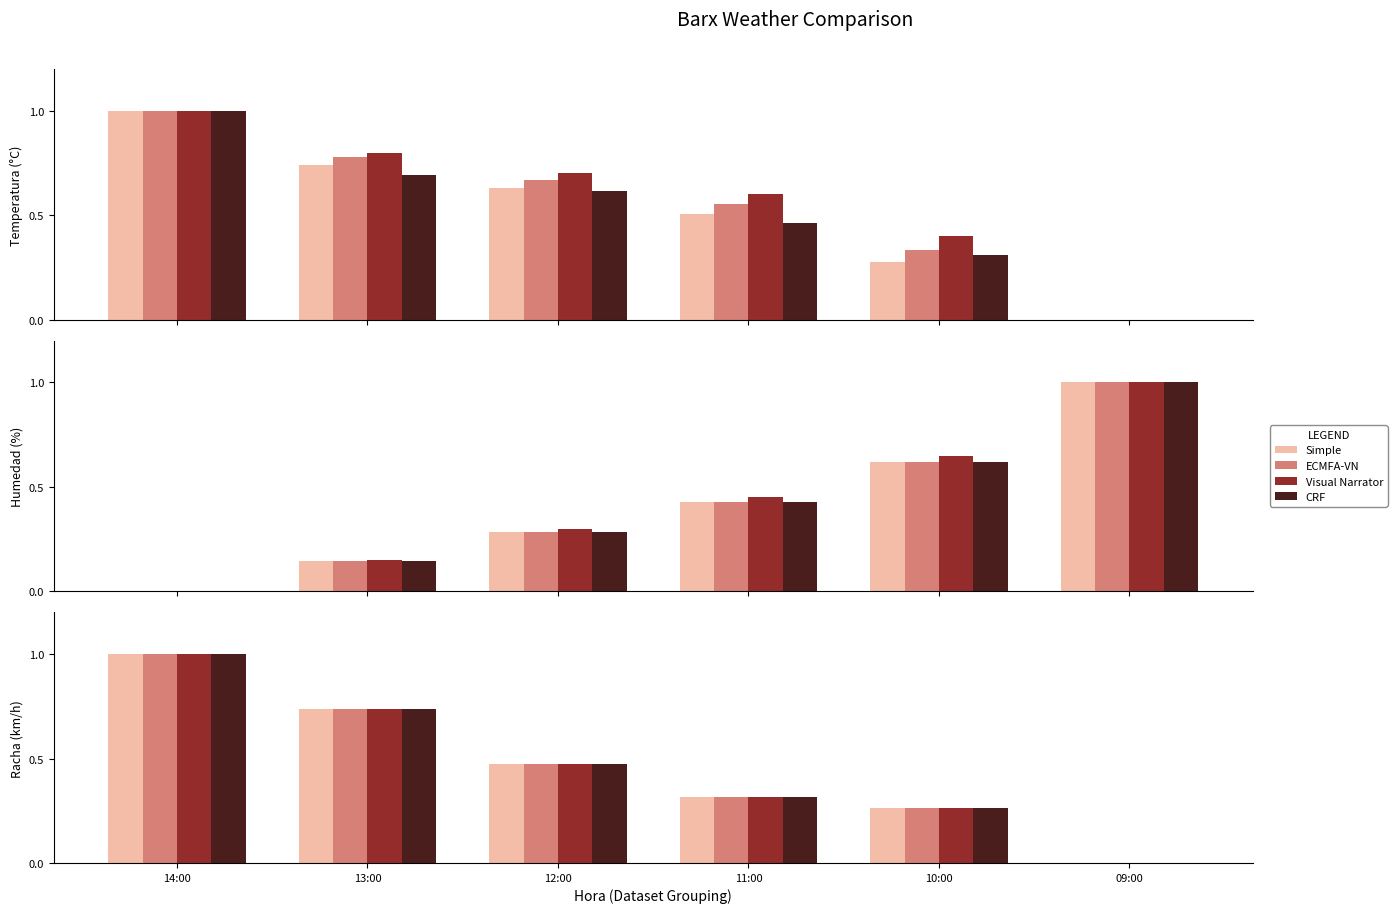

Reading left to right, extract all data points from this chart.

Simple: 14:00=1.0	13:00=0.7	12:00=0.5	11:00=0.3	10:00=0.3	09:00=0.0
ECMFA-VN: 14:00=1.0	13:00=0.7	12:00=0.5	11:00=0.3	10:00=0.3	09:00=0.0
Visual Narrator: 14:00=1.0	13:00=0.7	12:00=0.5	11:00=0.3	10:00=0.3	09:00=0.0
CRF: 14:00=1.0	13:00=0.7	12:00=0.5	11:00=0.3	10:00=0.3	09:00=0.0